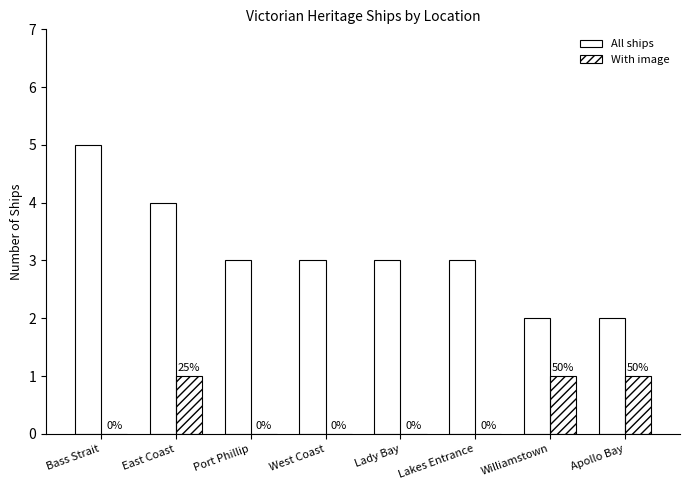

Which series has the largest range (max minus min)?

All ships